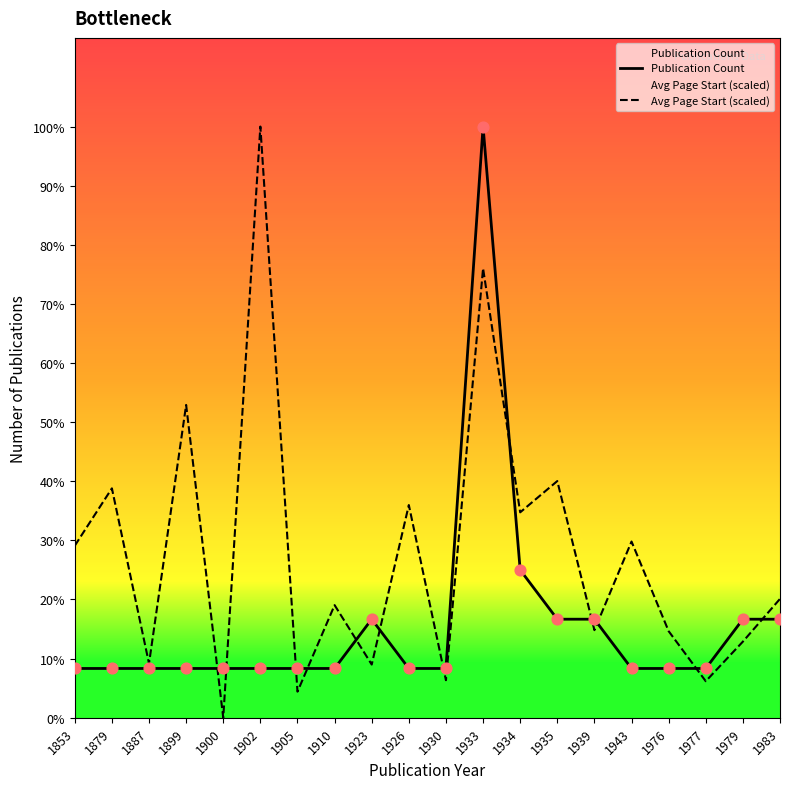

Which series reaches the minimum Y coordinate?

Avg Page Start (scaled)